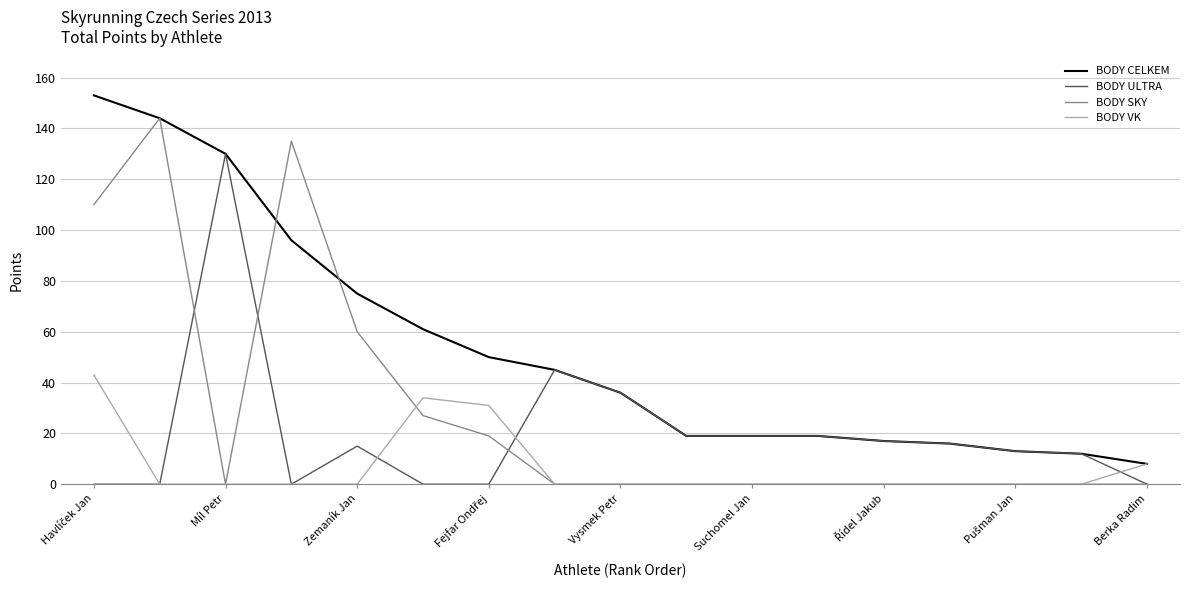

Reading left to right, extract all data points from this chart.

BODY CELKEM: 153	144	130	96	75	61	50	45	36	19	19	19	17	16	13	12	8
BODY ULTRA: 0	0	130	0	15	0	0	45	36	19	19	19	17	16	13	12	0
BODY SKY: 110	144	0	135	60	27	19	0	0	0	0	0	0	0	0	0	0
BODY VK: 43	0	0	0	0	34	31	0	0	0	0	0	0	0	0	0	8